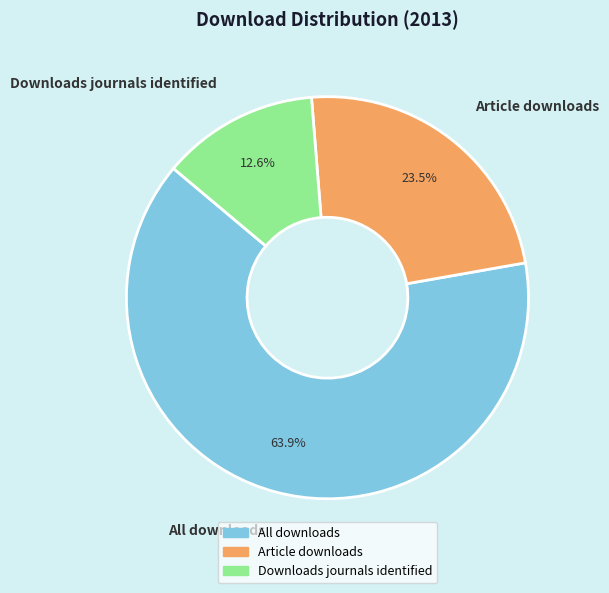

Is All downloads the majority of the pie?

Yes